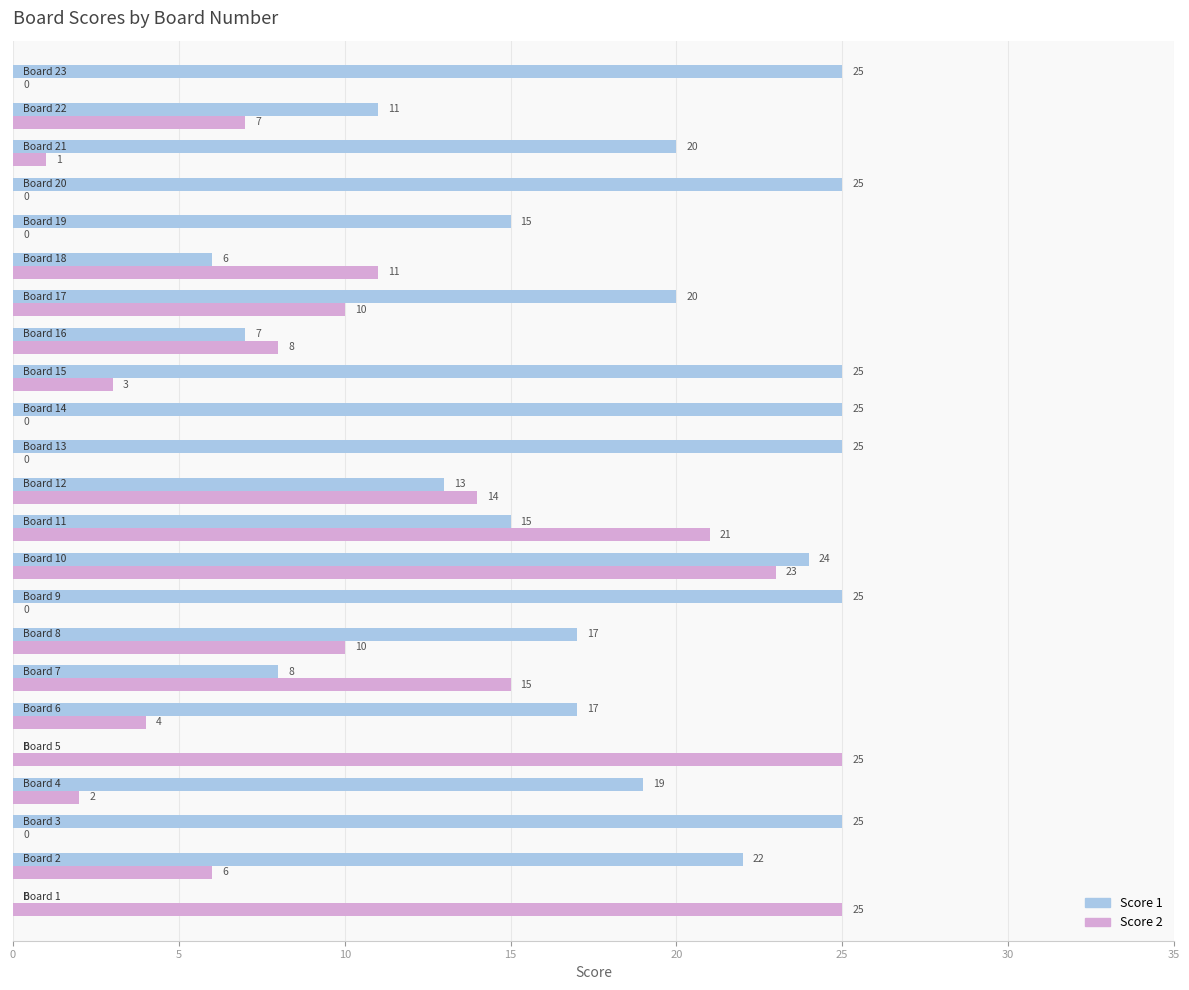

Which series has the largest total across all categories?

Score 1